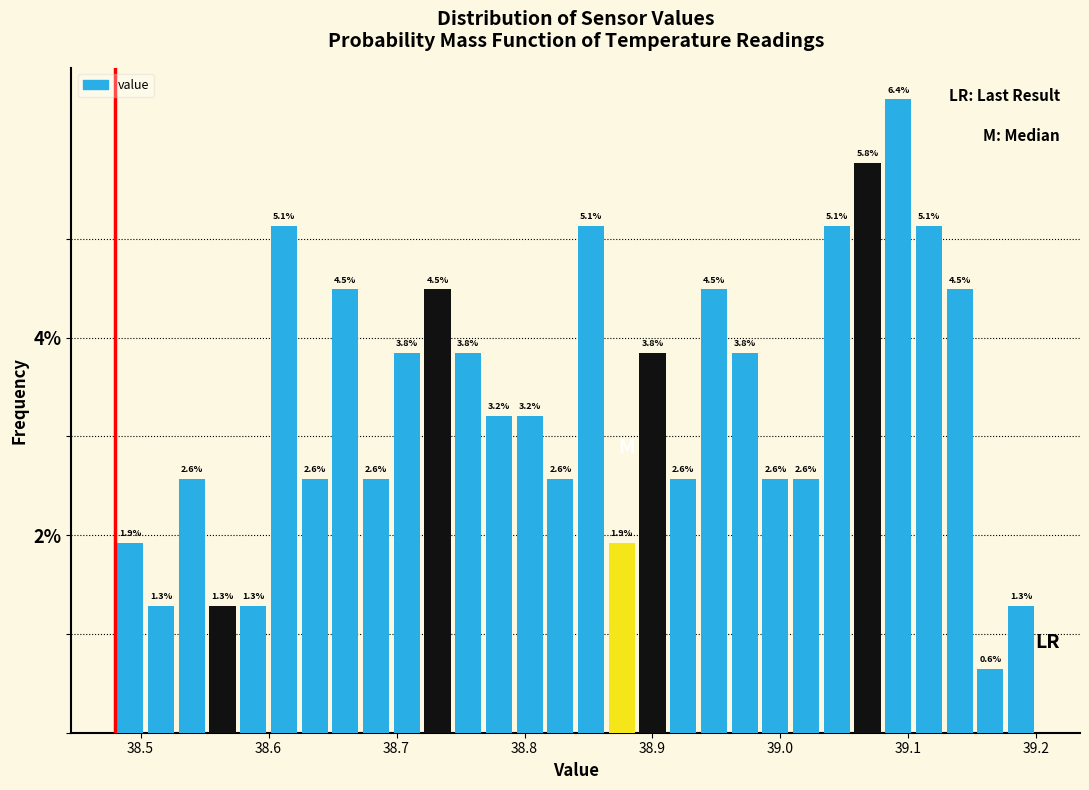

Around what value on the x-axis is the tallest bar? Give the approximate position of its centre, as read against the axis.

39.09